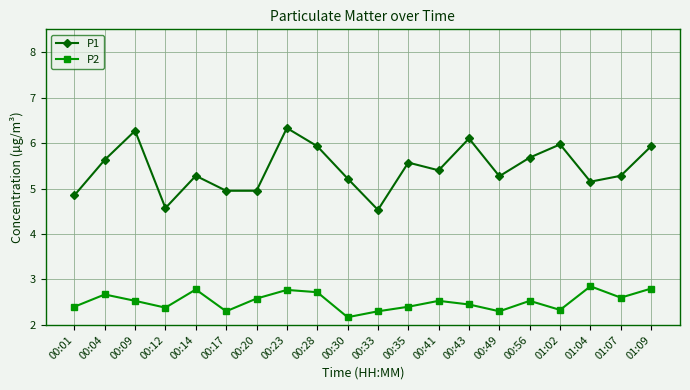

How many lines are shown in the chart?

2